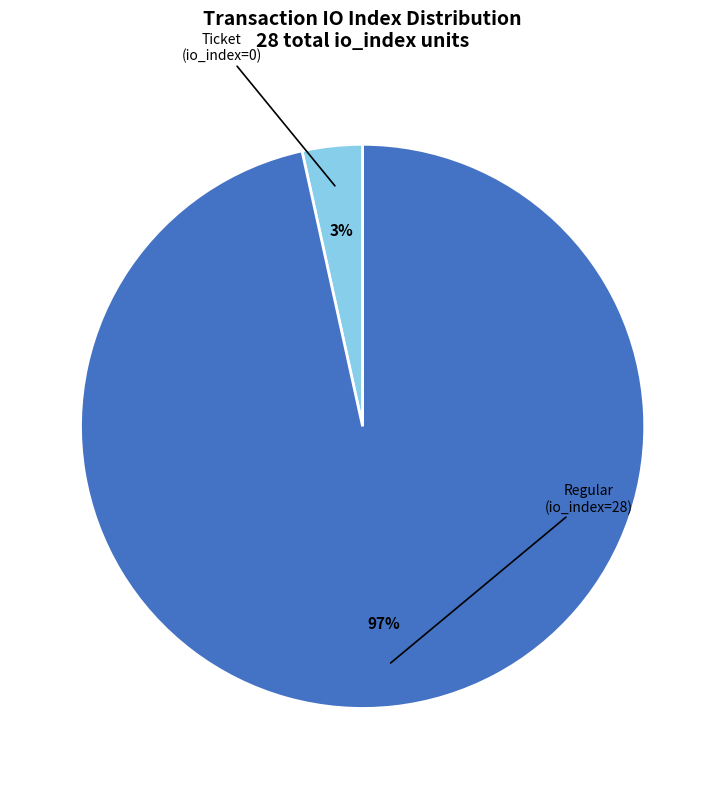

Is there any slice that represents more than half of the pie?

Yes